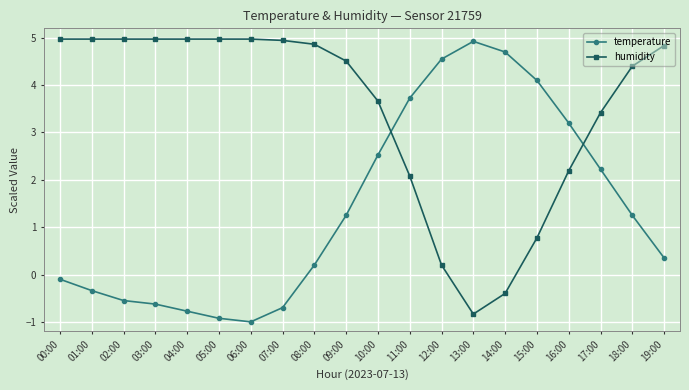

Where does the humidity series first go above 4?

00:00